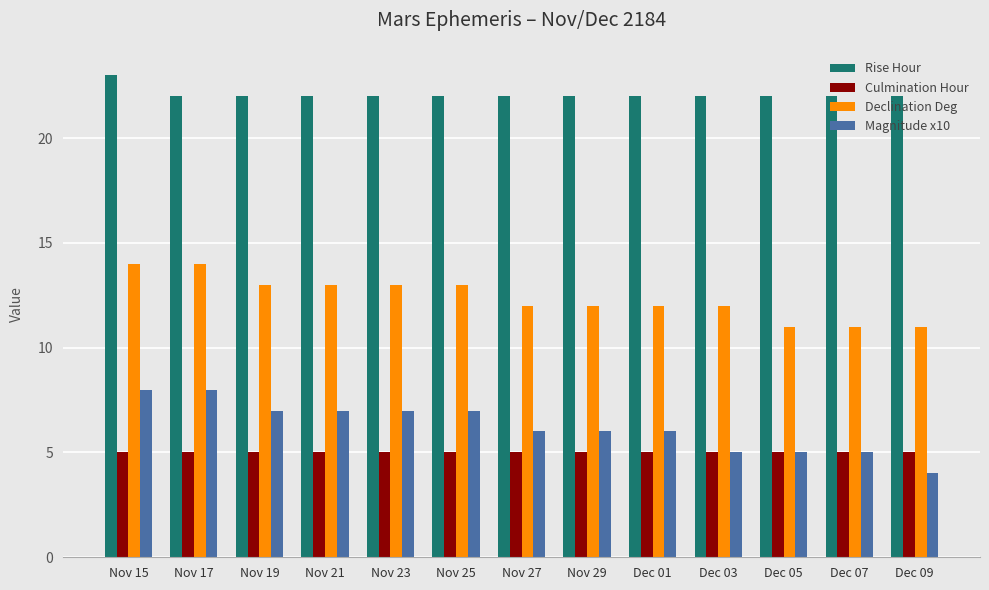

At Dec 09, list the series in order from largest to smallest.

Rise Hour, Declination Deg, Culmination Hour, Magnitude x10